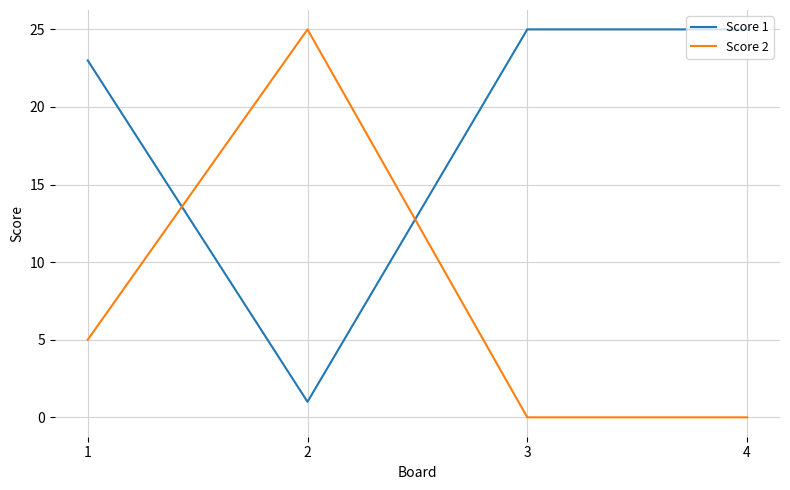

Is the value of Score 1 at 2 greater than the value of Score 2 at 3?

Yes